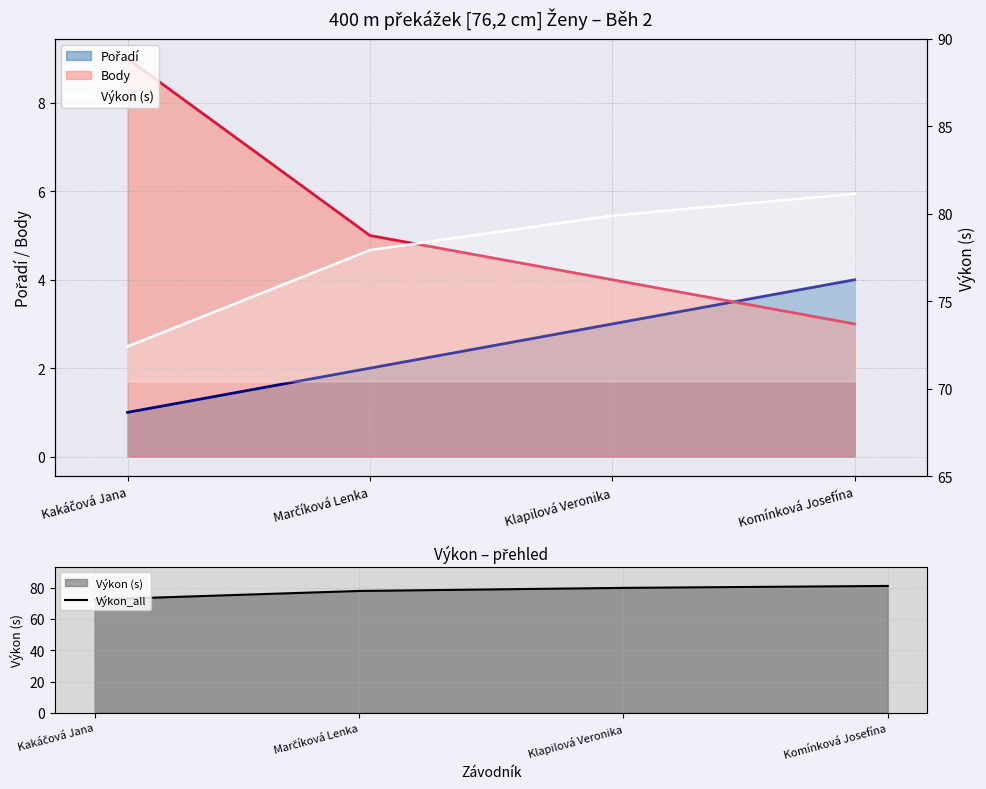

Between Komínková Josefína and Kakáčová Jana, which is larger?

Komínková Josefína